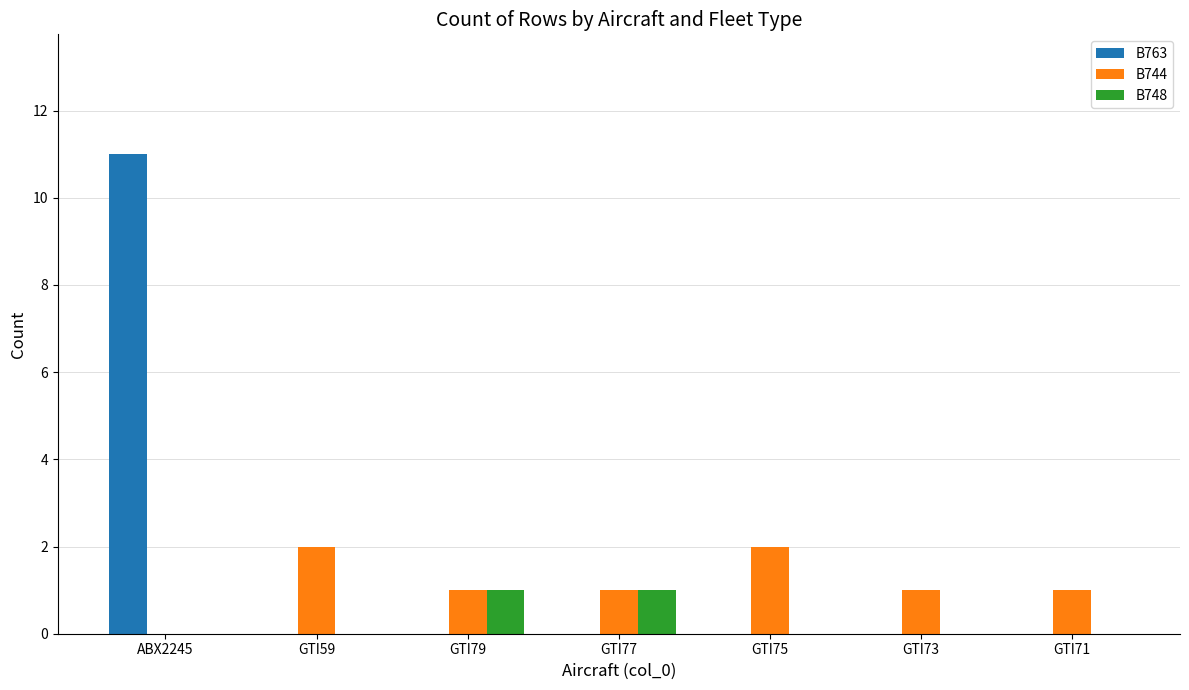

What is the greatest value displayed?

11